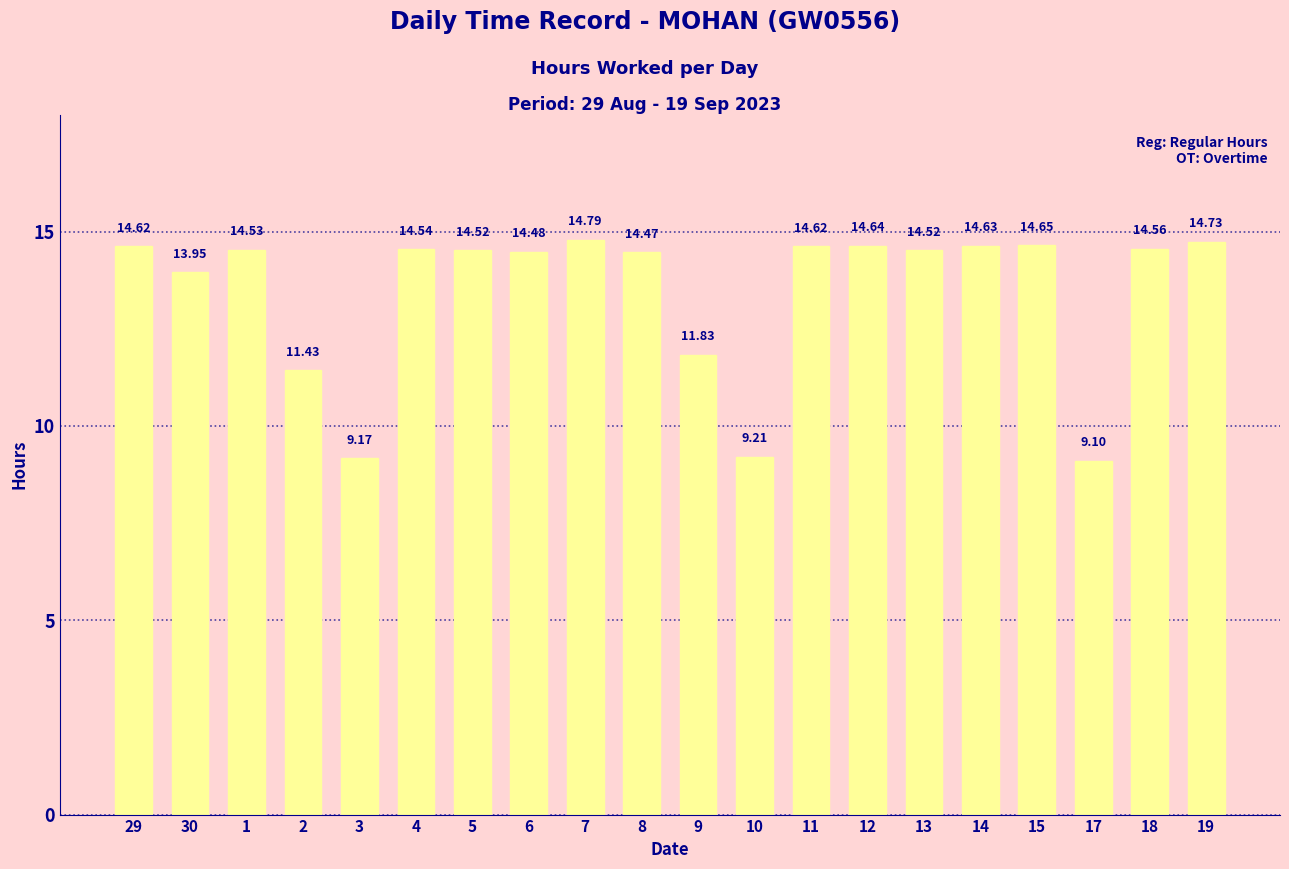

The value at 2 is 16.5. True or false?

False